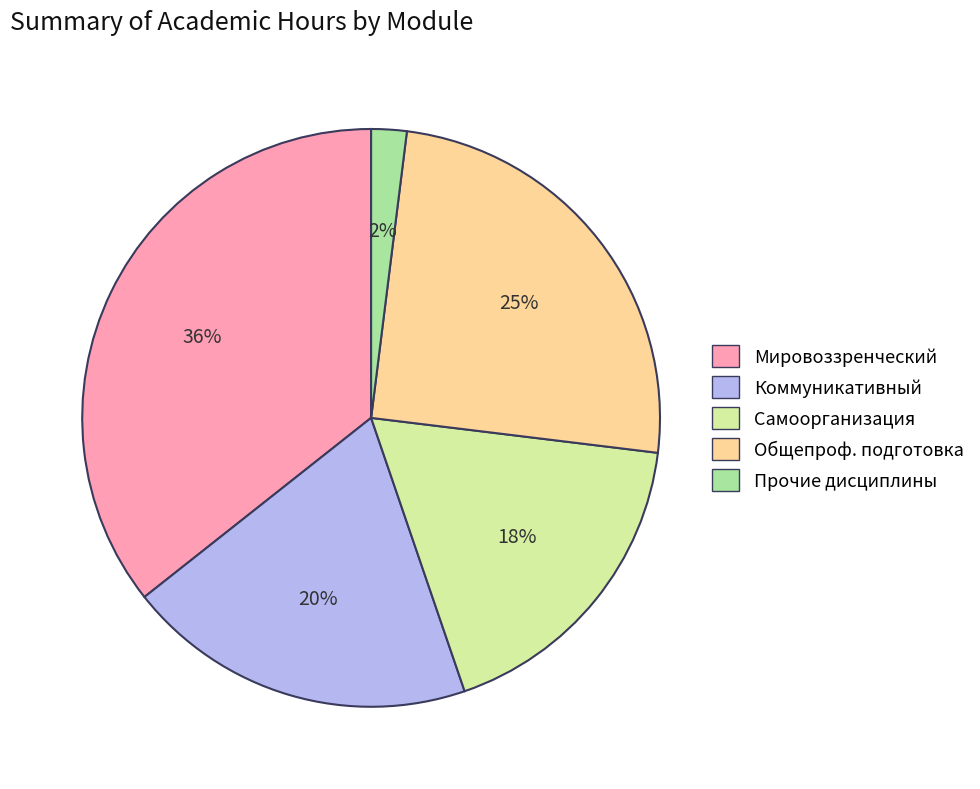

To the nearest percent, what is the average slice percentage?

20%